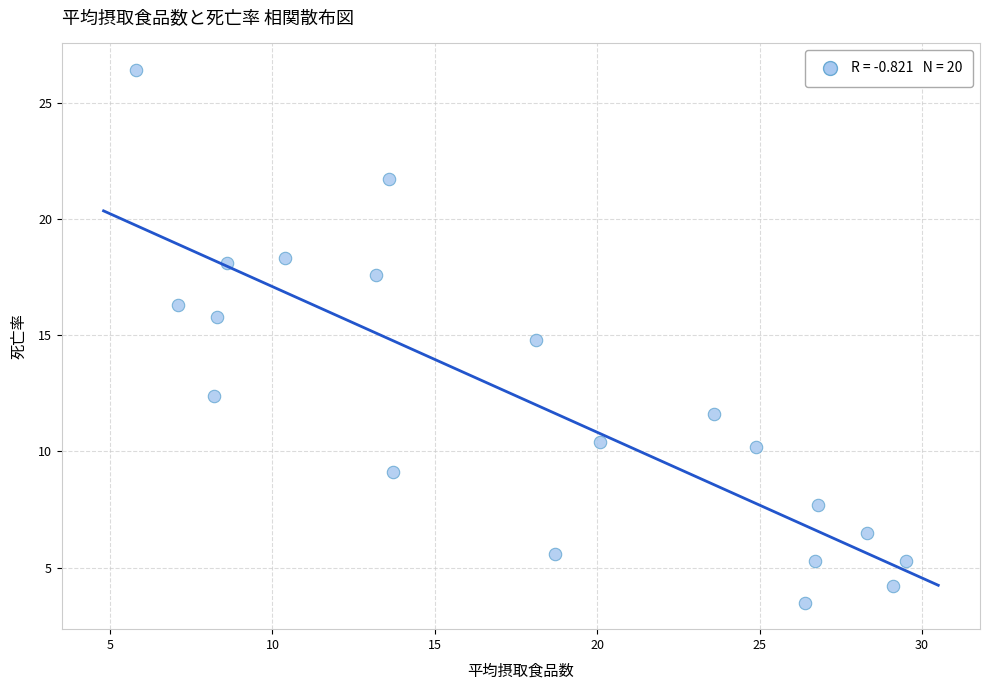

What Y value in the scatter plot is closest to 14?

14.8